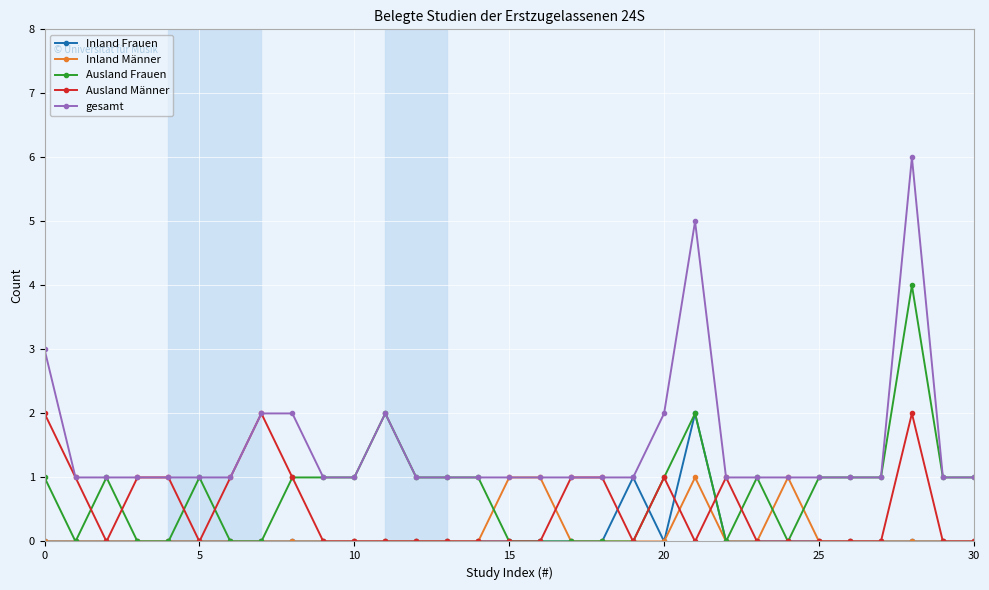

What is the maximum value for gesamt?

6